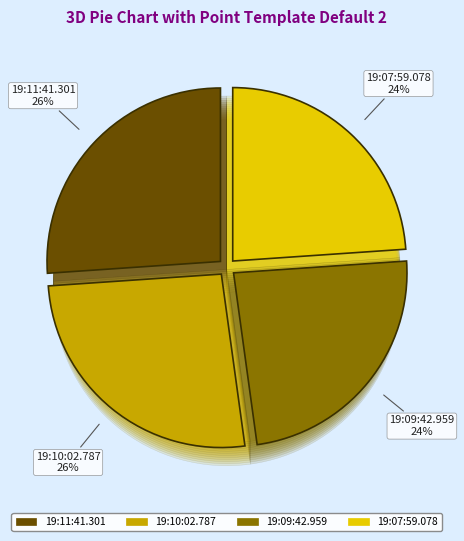

To the nearest percent, what portion does 19:10:02.787 represent?

26%